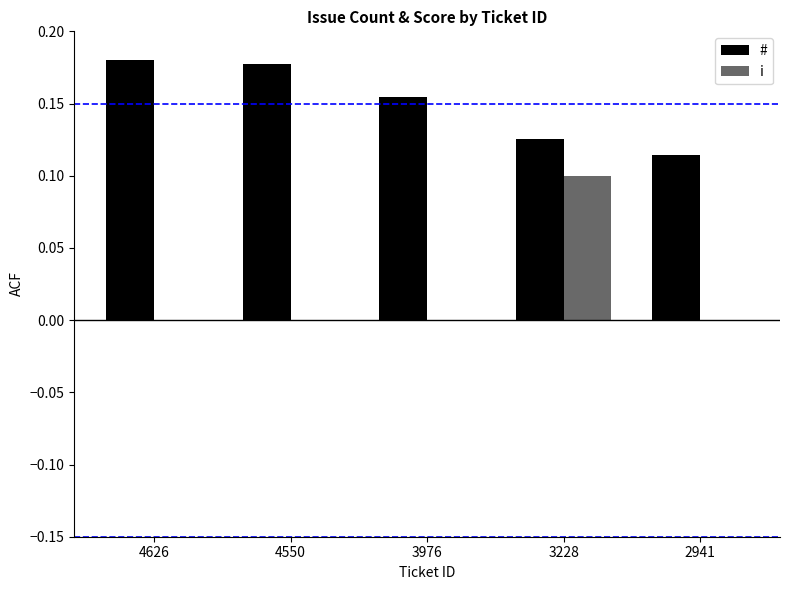

At which category is the sum across all series the highest?

3228